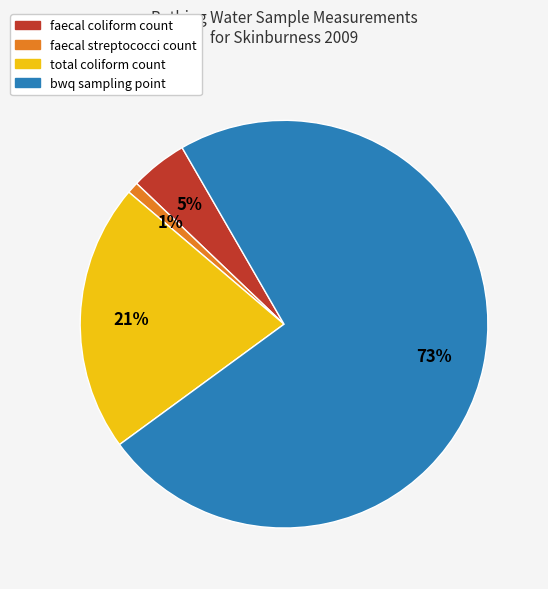

Does bwq sampling point represent more than half of the total?

Yes